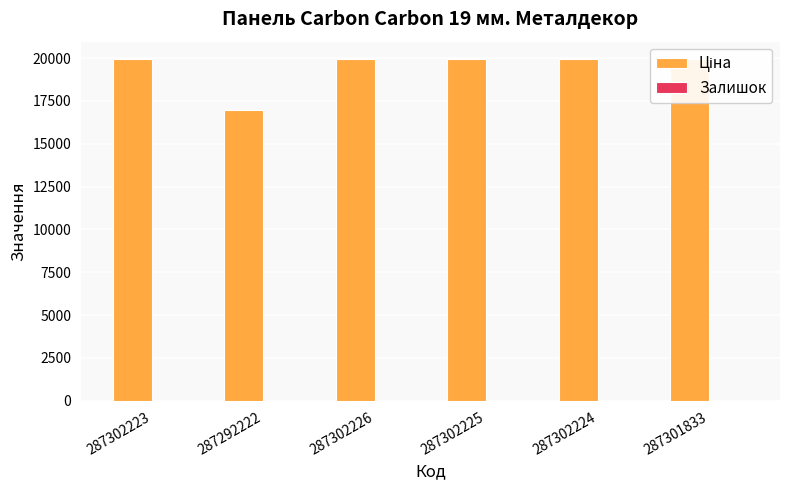

What are all the series names shown in the legend?

Ціна, Залишок